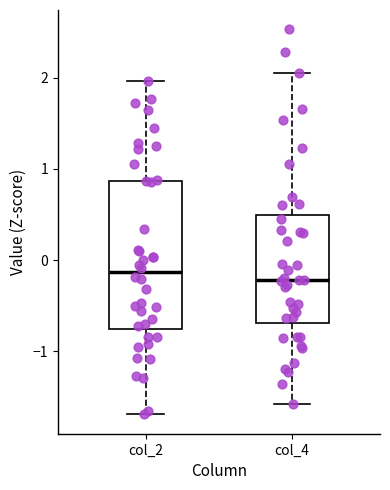

Where is the upper edge of the box for col_4 on the y-axis? The values are not printed on the chart, so give them approximately, as read against the axis.

0.5